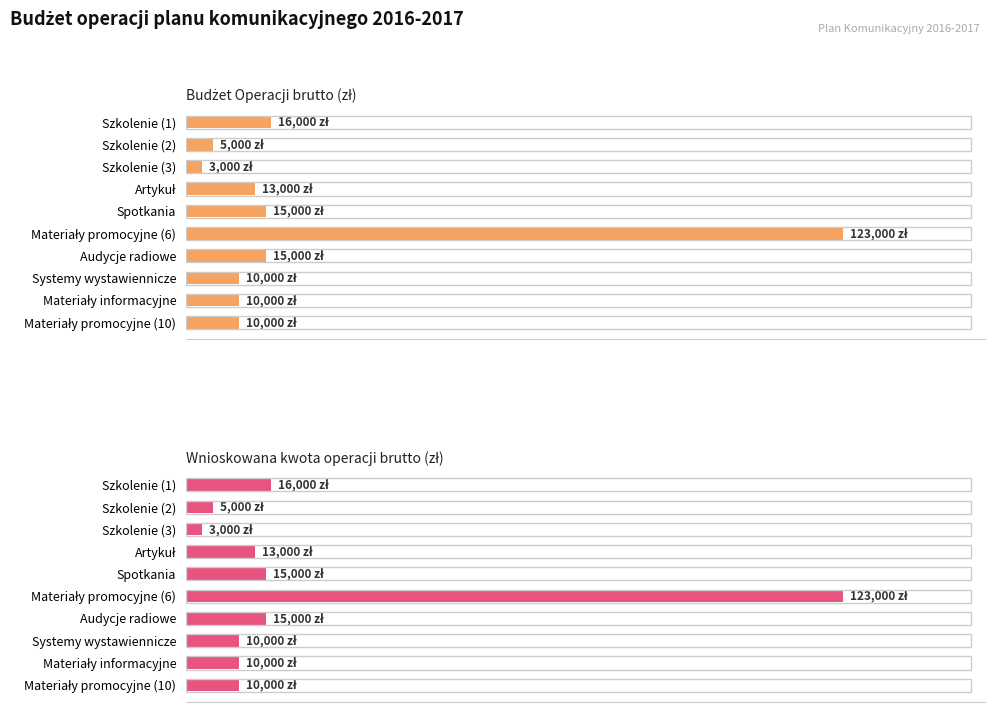

Are the bars horizontal?

Yes